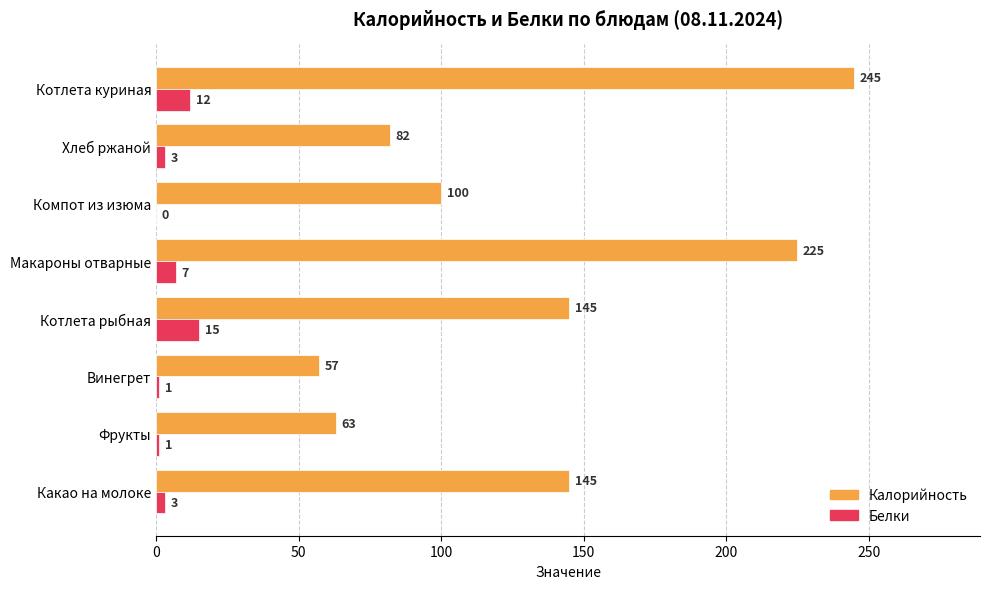

Which series changed the most between Компот из изюма and Котлета куриная?

Калорийность